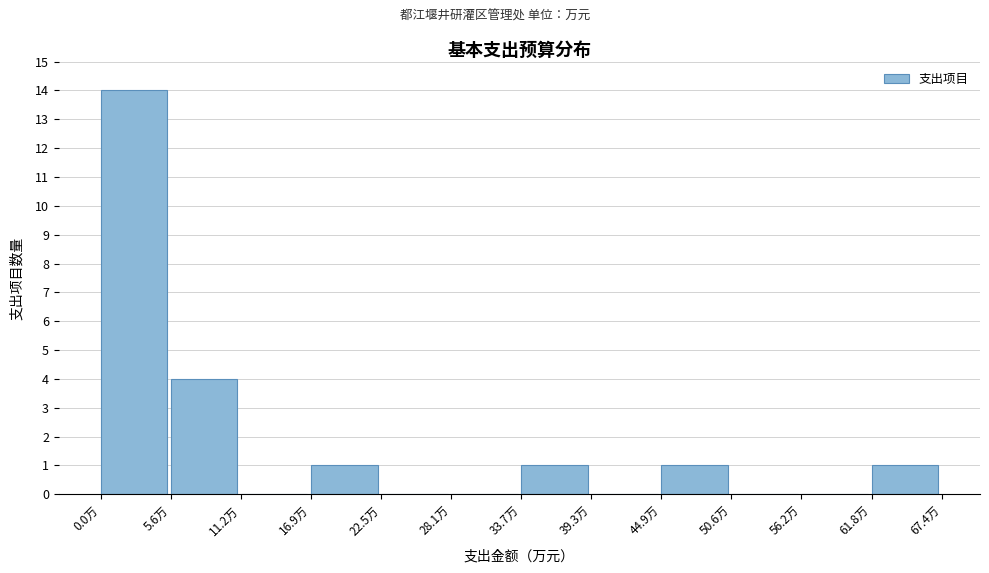

What is the height of the bar covering 34 to 39 on the x-axis? Neither the bar edges nor the heights are printed on the chart, so give them approximately, as read against the axes.

1